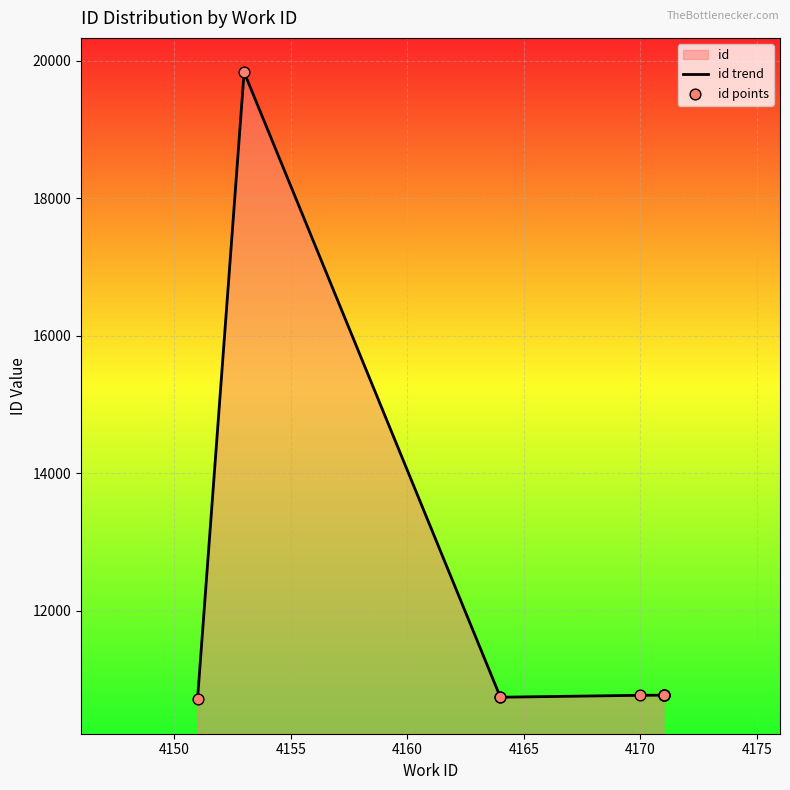

Which series has the largest total across all categories?

id trend